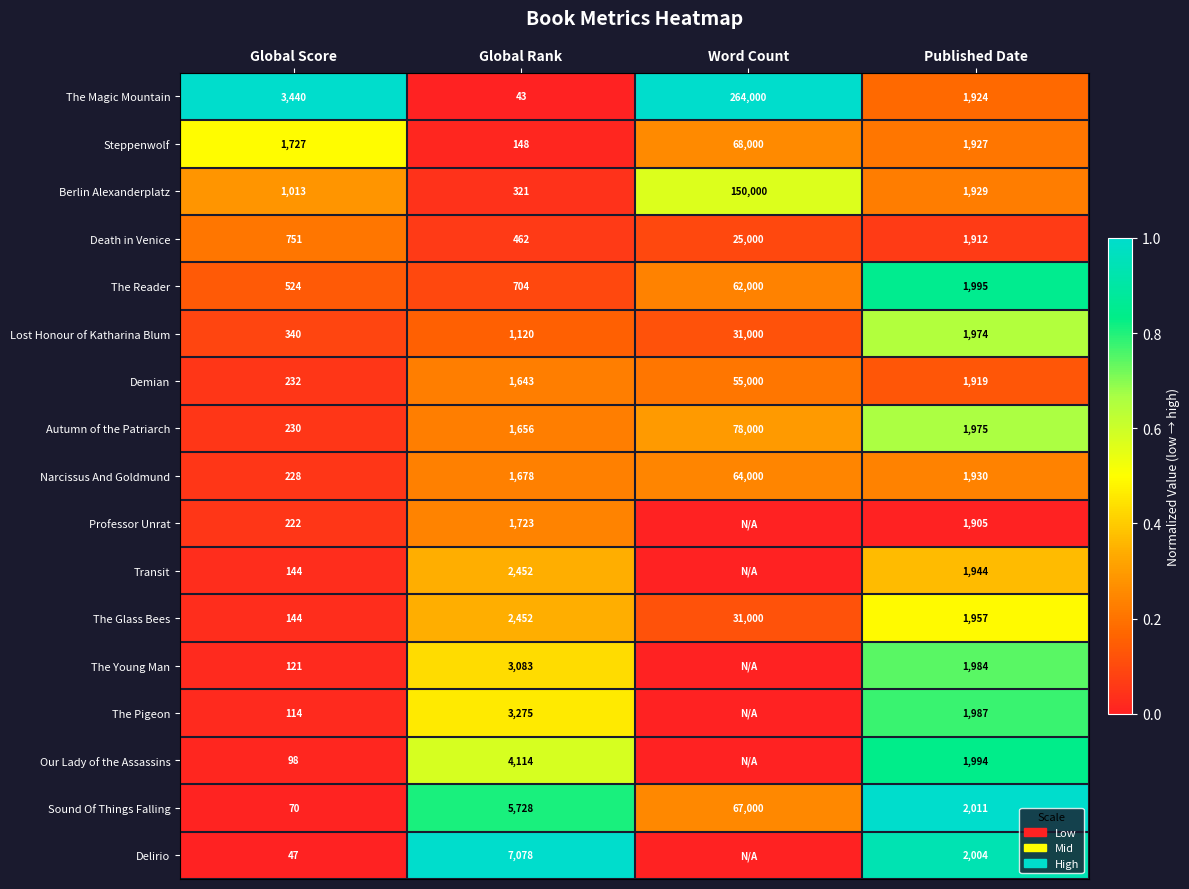

What value does the Autumn of the Patriarch series have at Word Count?

78000